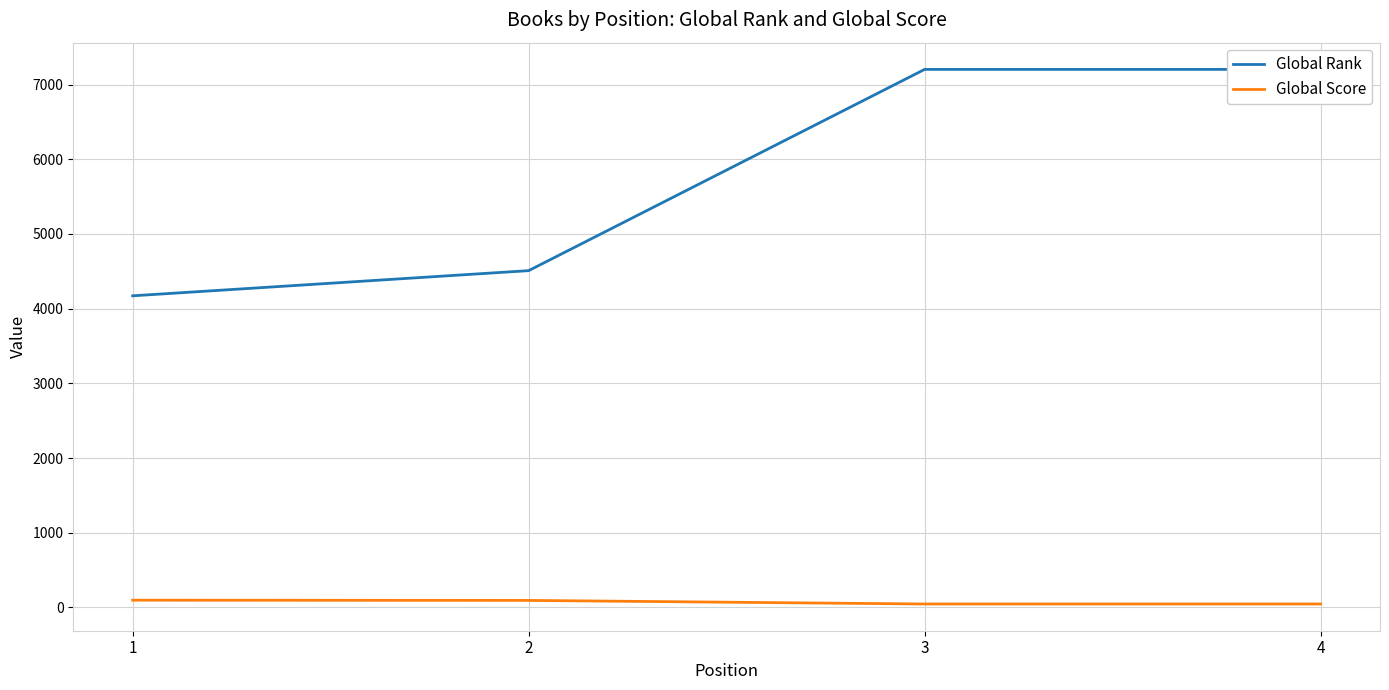

The Global Rank series shows 4509 at 2. True or false?

True